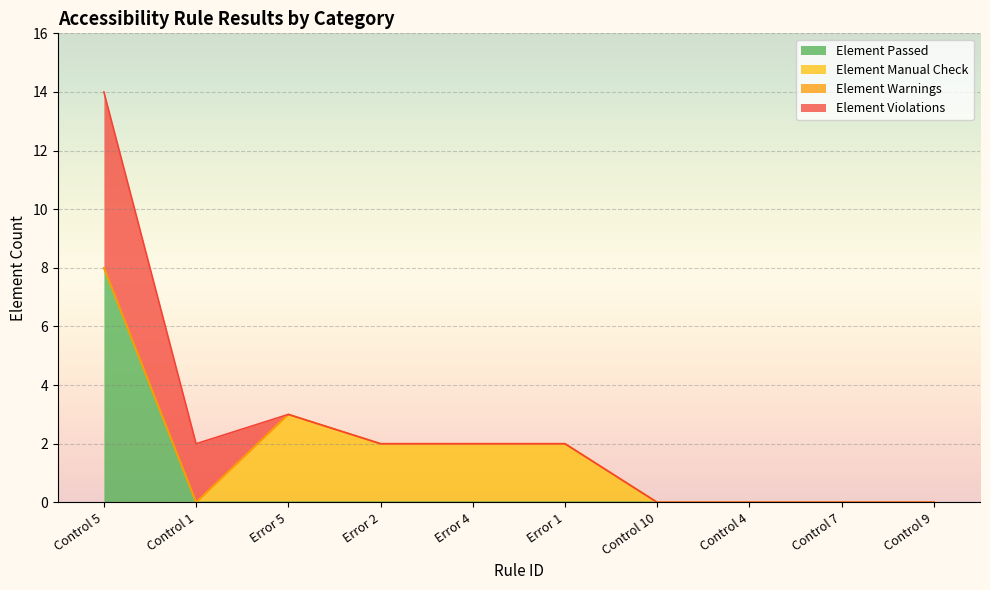

True or false: Element Warnings and Element Manual Check cross at least once.

False